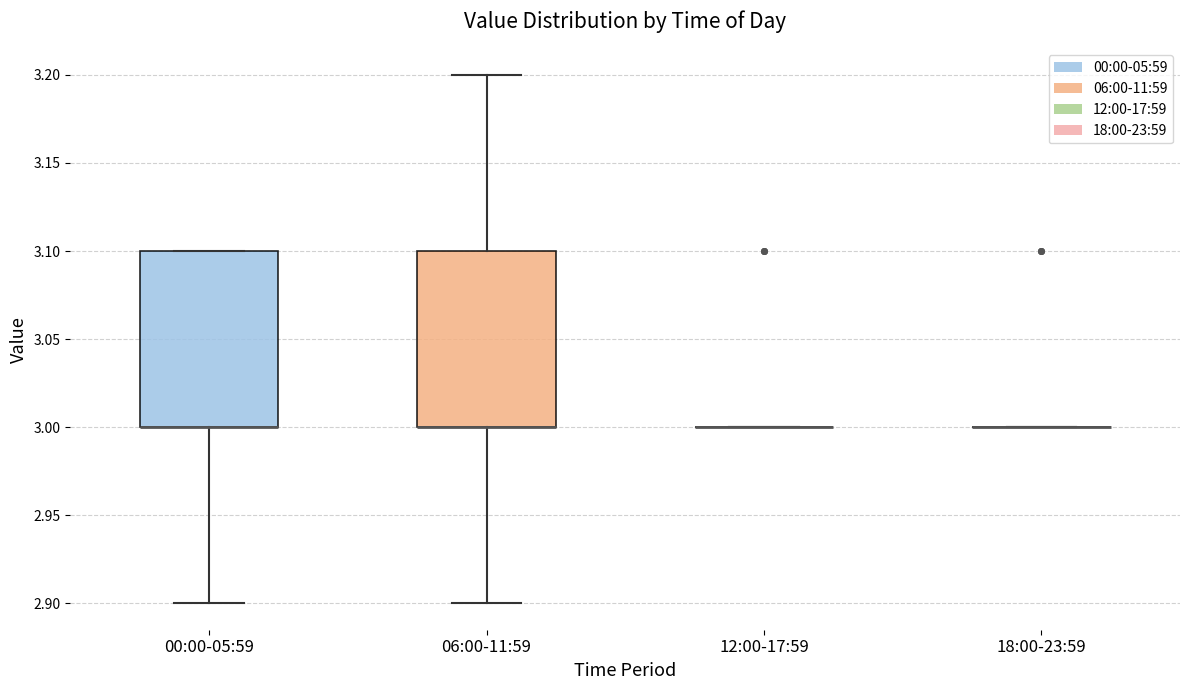

Reading left to right, transcribe this box plot: for each box, give where its median line is, the range the box spans, and where its two whiskers end, as read against the y-axis. The values are not printed on the chart, so give them approximately, as read against the axis.

00:00-05:59: median 3.0 (drawn on the box's lower edge), box 3.0 to 3.1, whiskers 2.9 to 3.1
06:00-11:59: median 3.0 (drawn on the box's lower edge), box 3.0 to 3.1, whiskers 2.9 to 3.2
12:00-17:59: box collapsed to a line at 3.0, whiskers 3.0 to 3.0
18:00-23:59: box collapsed to a line at 3.0, whiskers 3.0 to 3.0